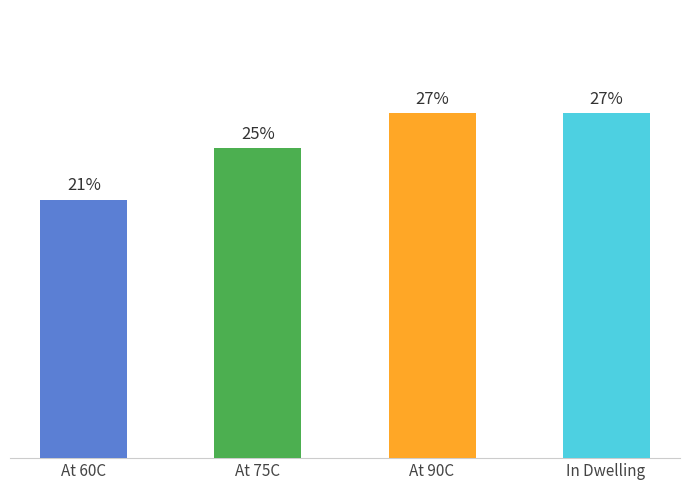

Which label corresponds to the smallest value in the chart?

At 60C